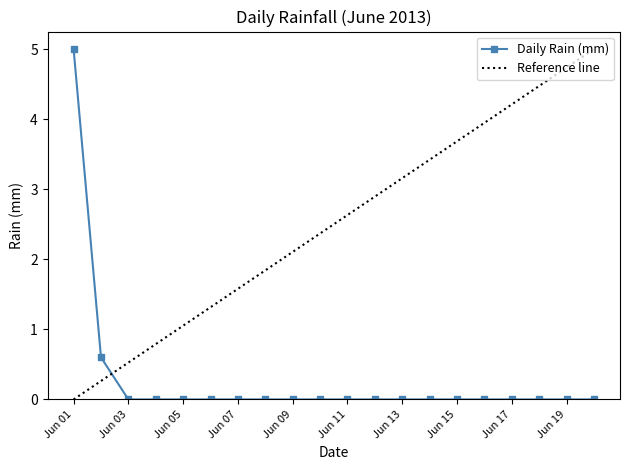

True or false: Daily Rain (mm) has a value of 0.0 at Jun 07.

True